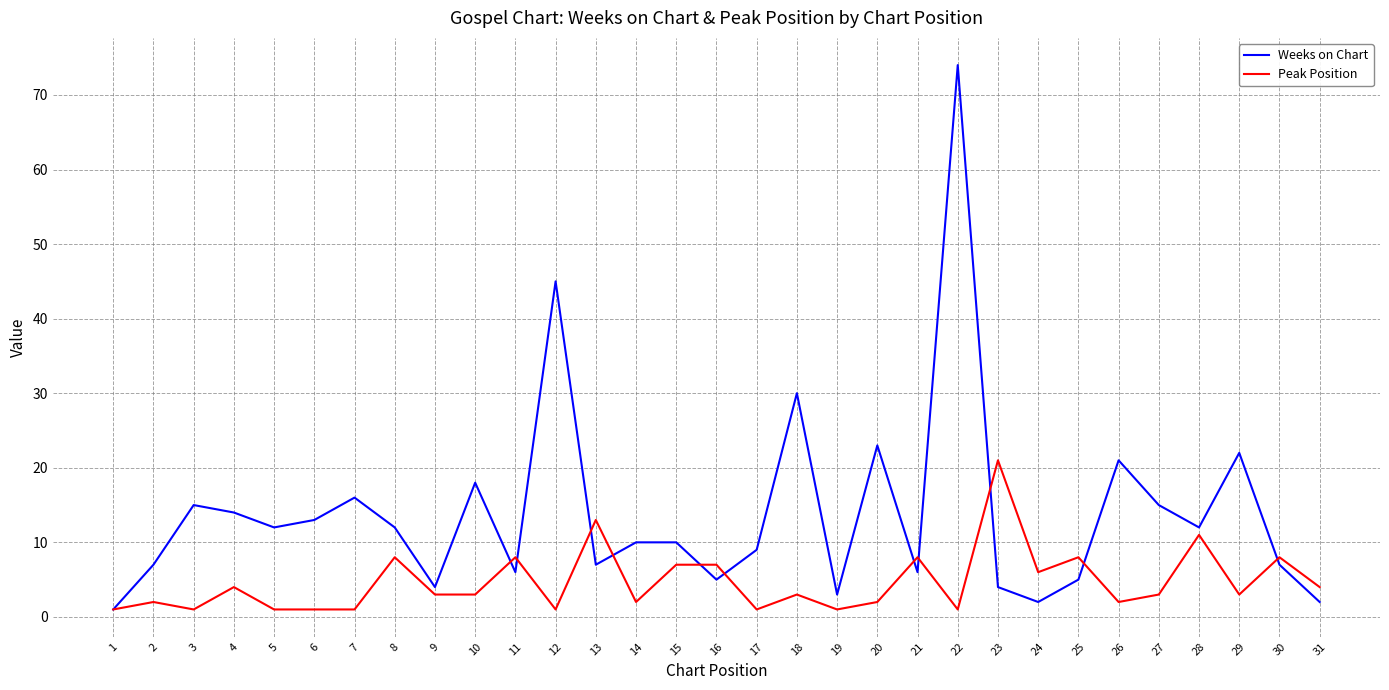

Which series has the largest range (max minus min)?

Weeks on Chart